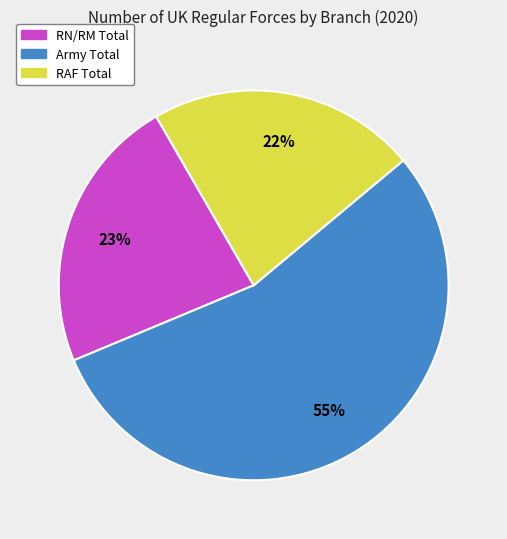

What is the majority slice?

Army Total